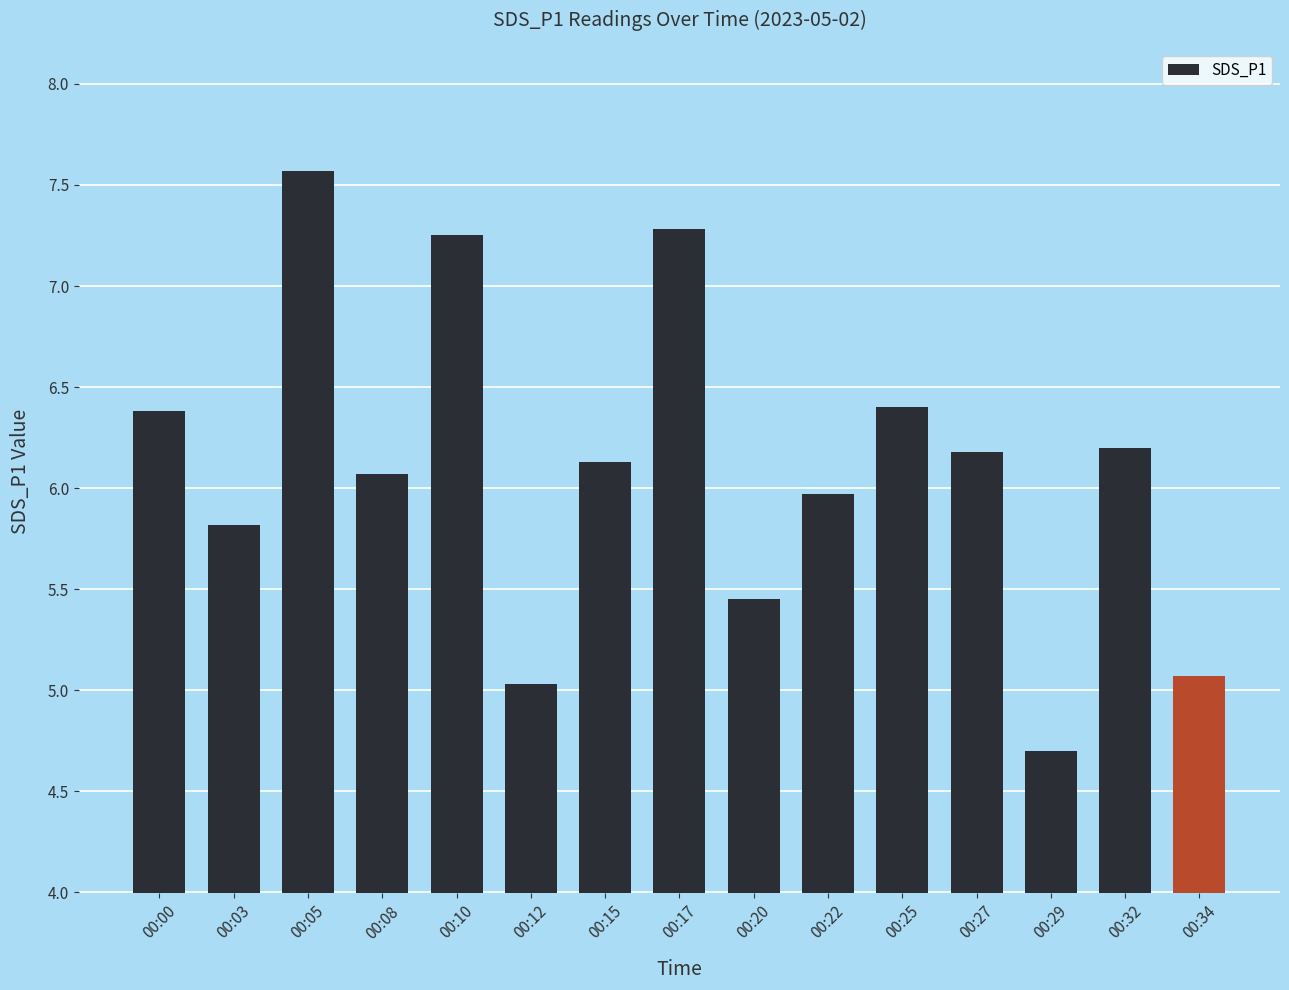

Which label corresponds to the smallest value in the chart?

00:29